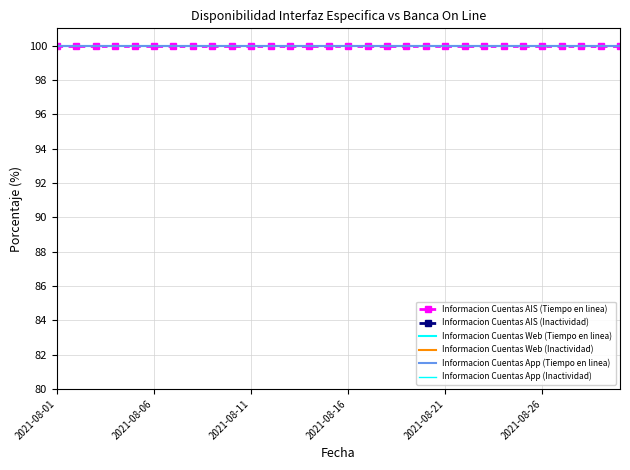

True or false: Informacion Cuentas App (Inactividad) has more than 2 interior local peaks.

False